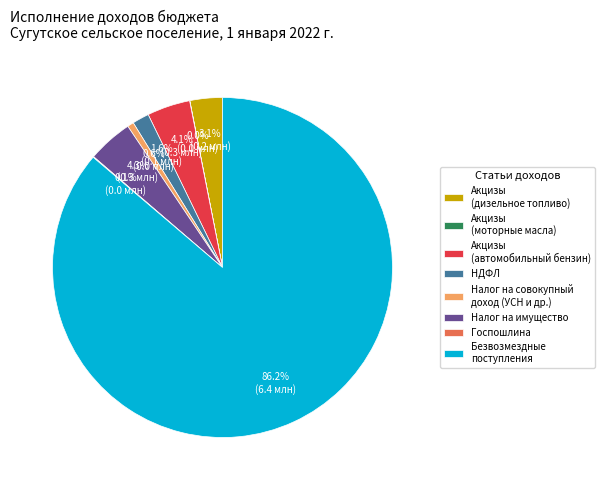

Does НДФЛ account for over 50% of the chart?

No